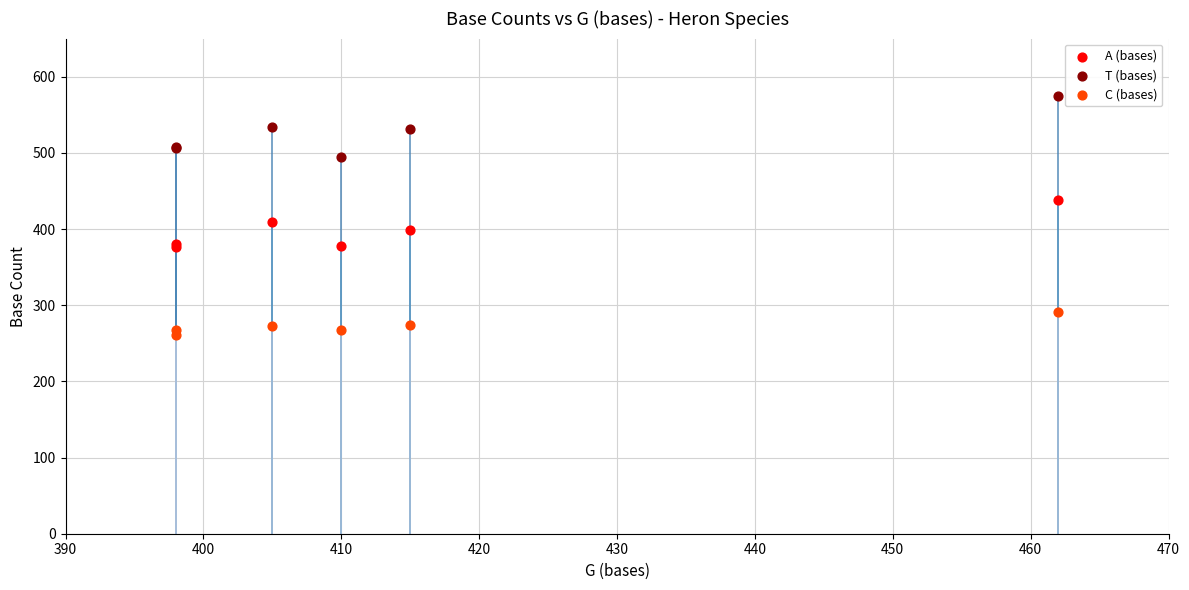

Which series contains the highest Y value?

T (bases)